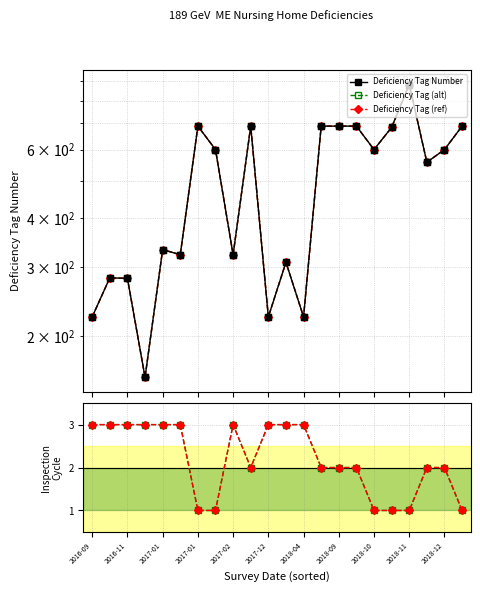

What is the difference between the highest and lowest values at 2018-10?

599